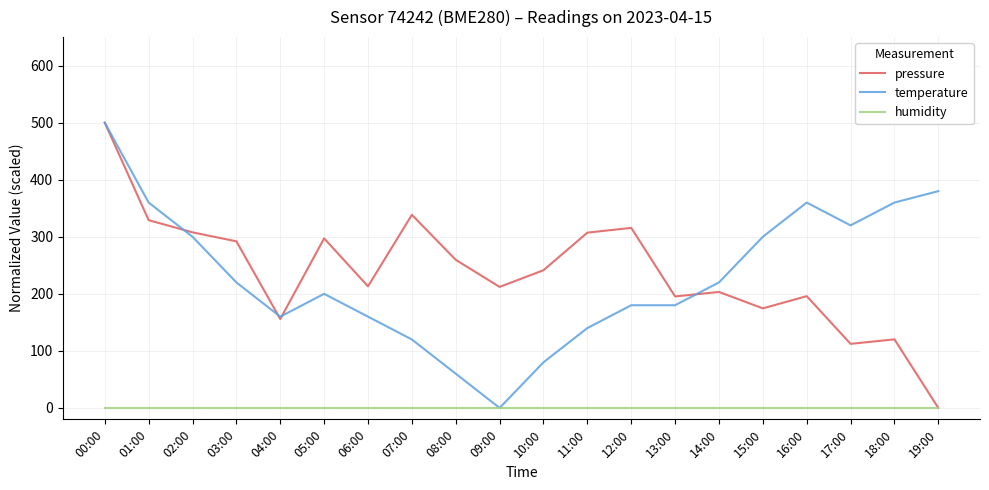

The humidity series shows 0.0 at 14:00. True or false?

True